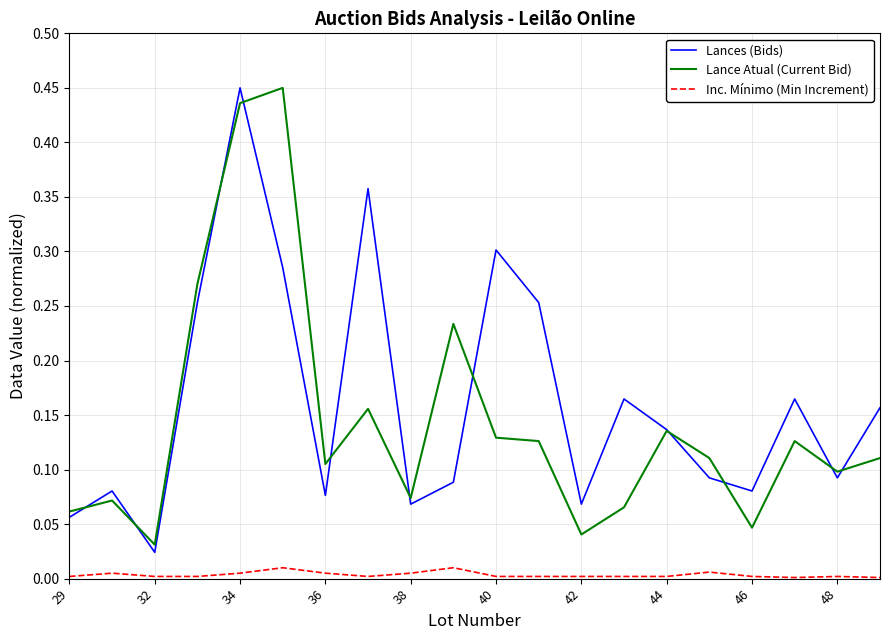

True or false: Lance Atual (Current Bid) and Inc. Mínimo (Min Increment) intersect in this chart.

False